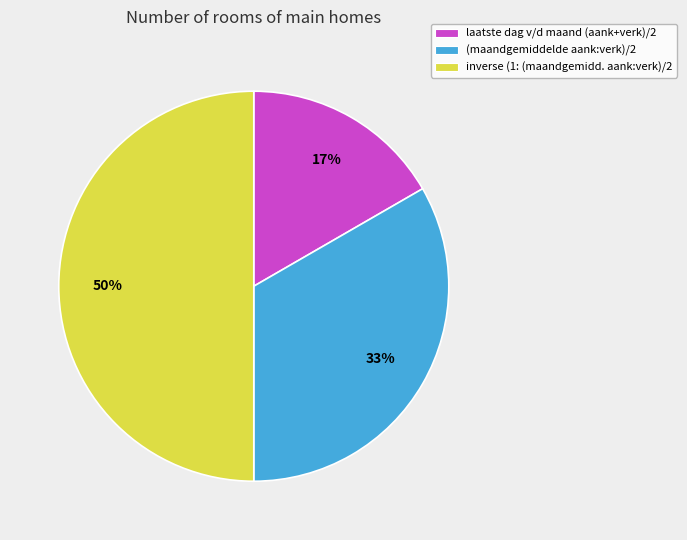

Which category has the smallest portion of the pie?

laatste dag v/d maand (aank+verk)/2